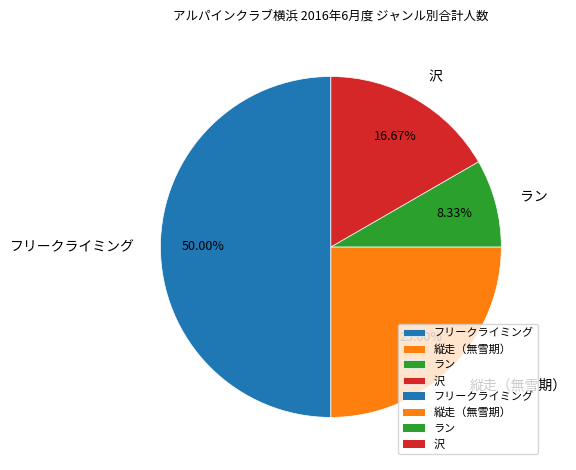

What percentage do 縦走（無雪期） and ラン together represent?

33.3%